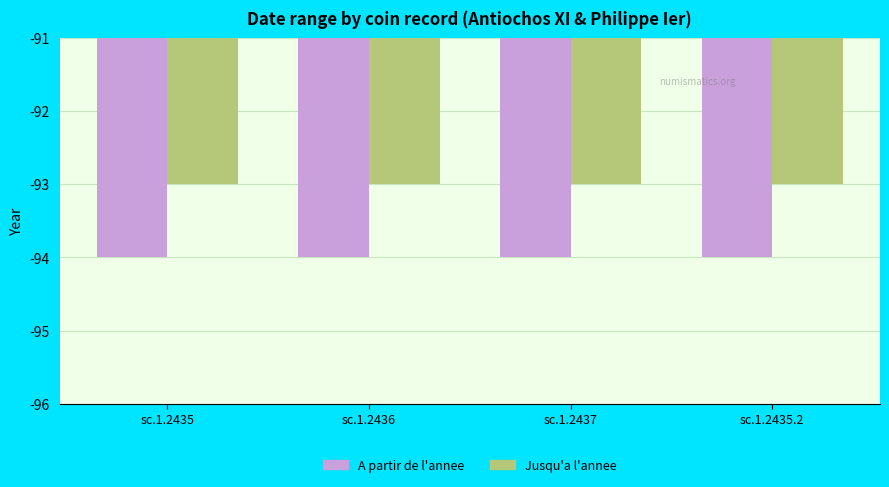

Does the chart contain any negative values?

Yes